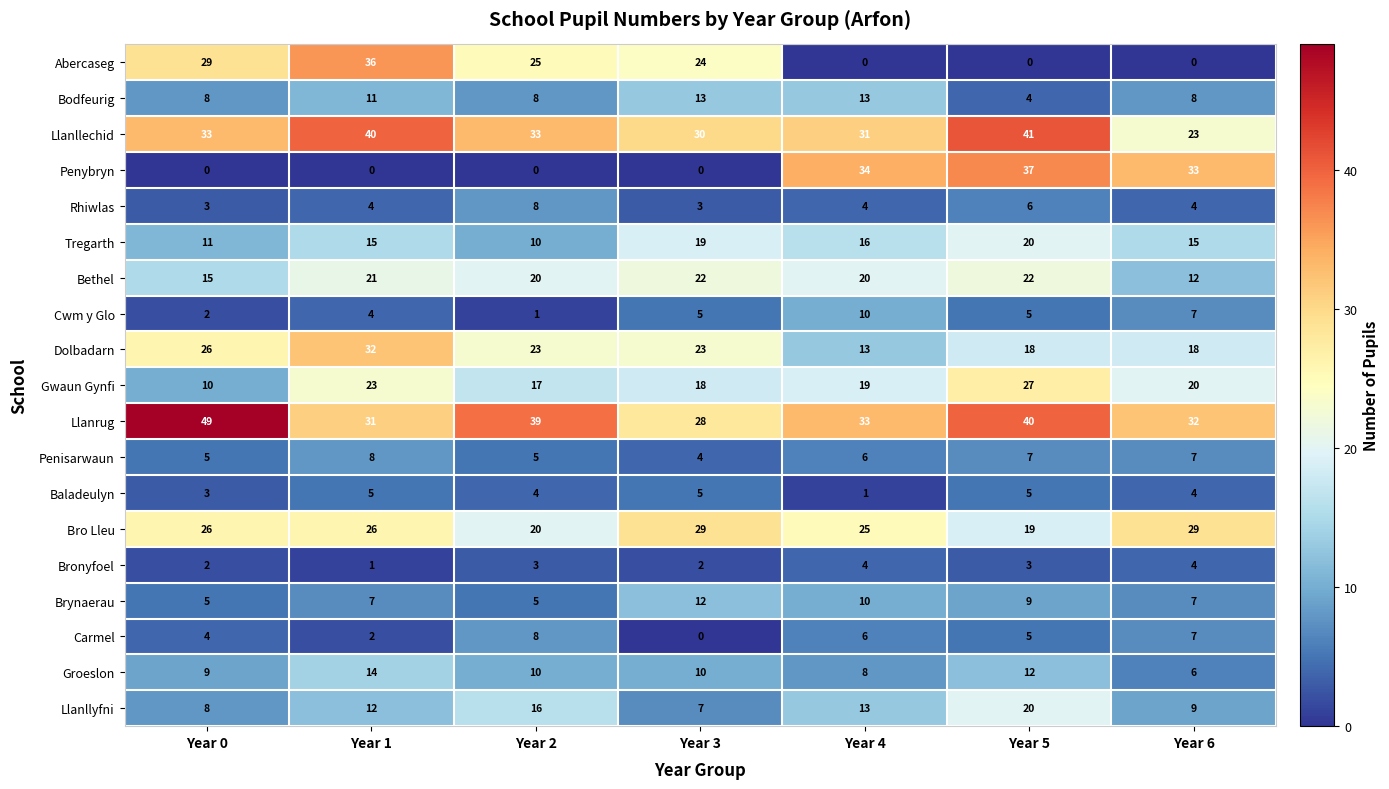

How many values in the Carmel series are below 5?

3